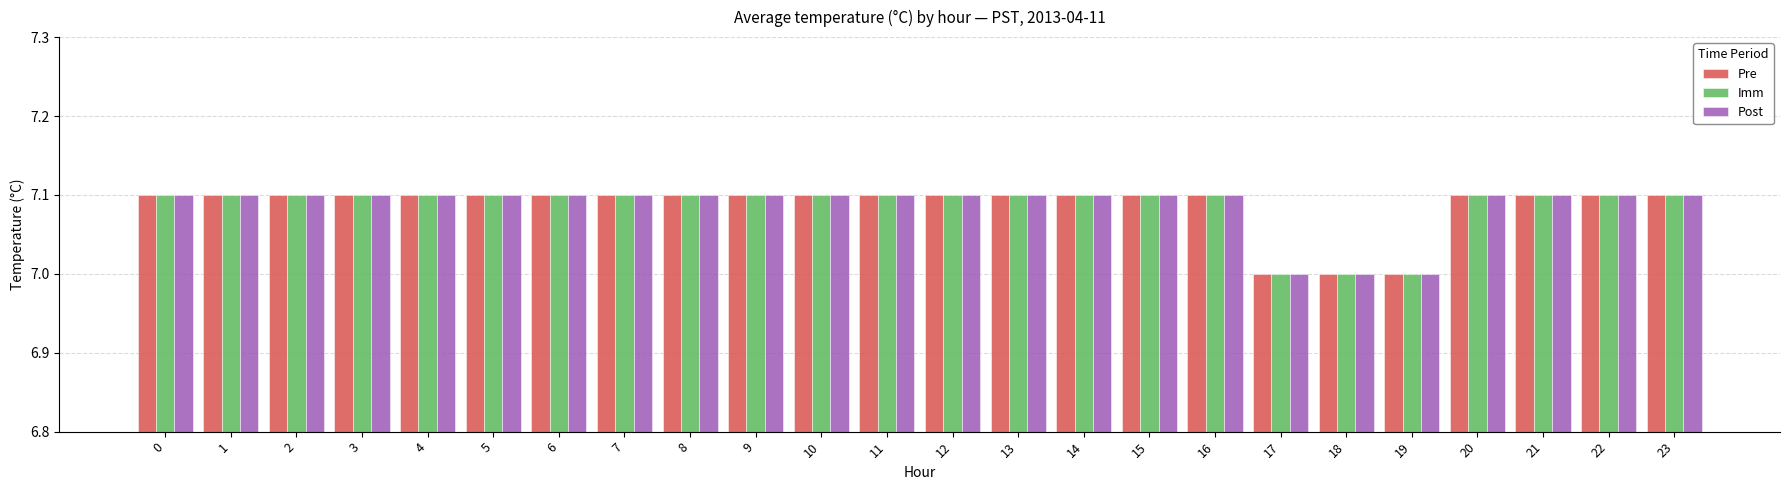

True or false: Imm has a value of 9.4 at 13.

False